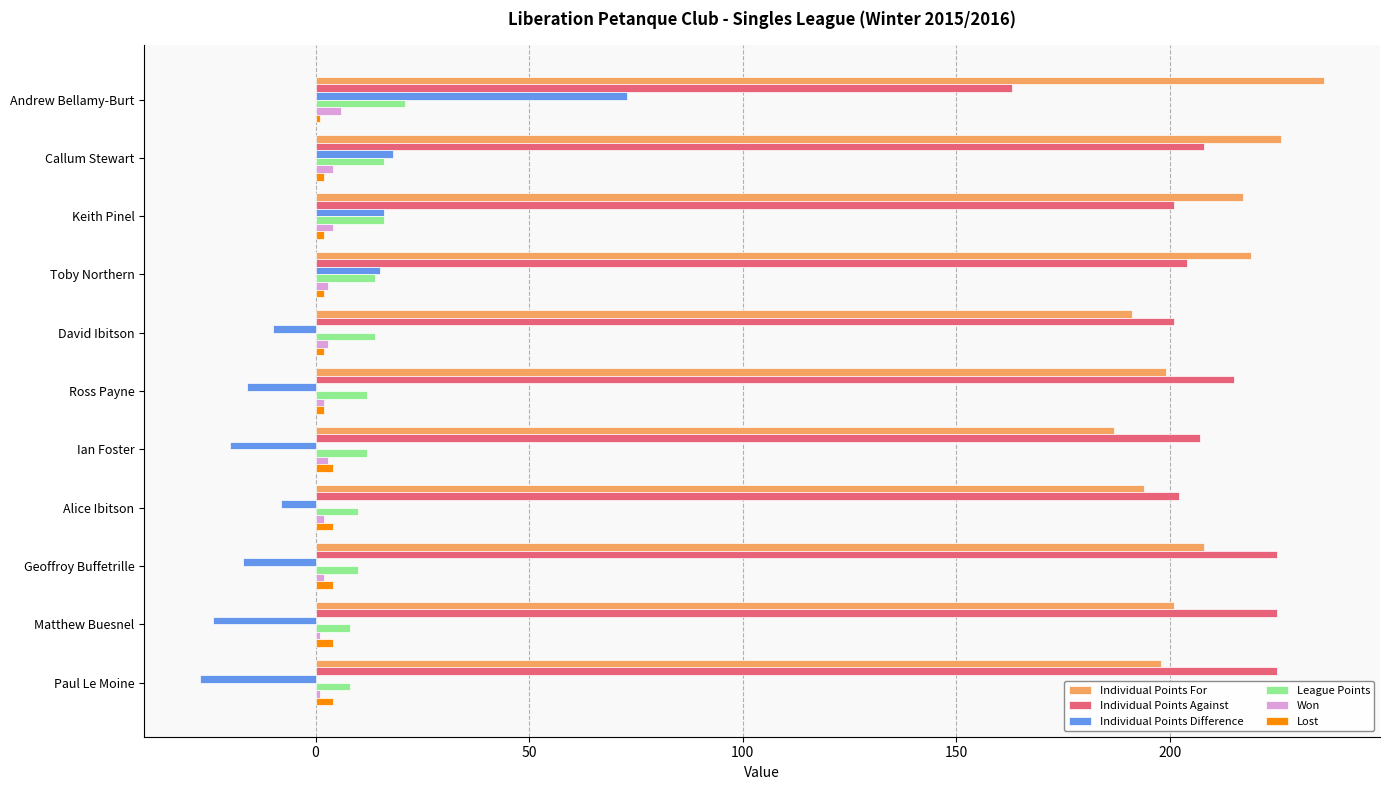

Which series has the widest spread of values?

Individual Points Difference